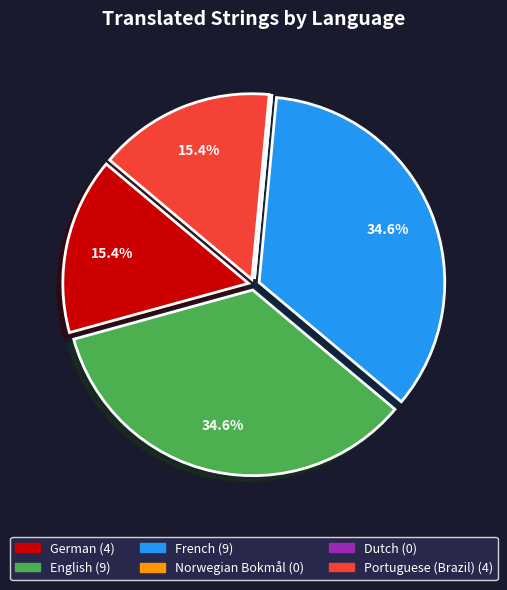

Is there a majority slice in this chart?

No